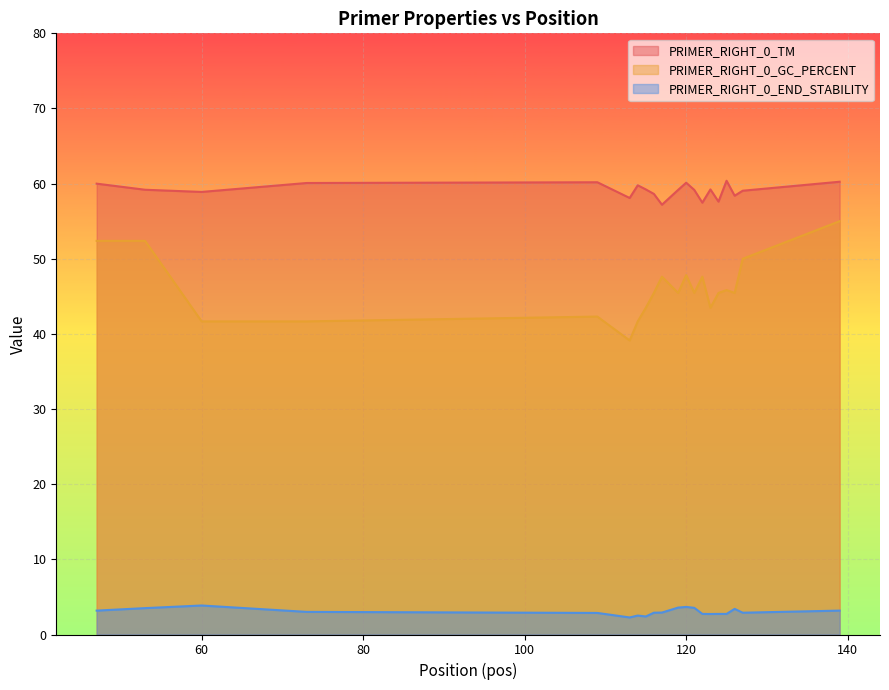

What is the sum of all PRIMER_RIGHT_0_END_STABILITY values?

60.7